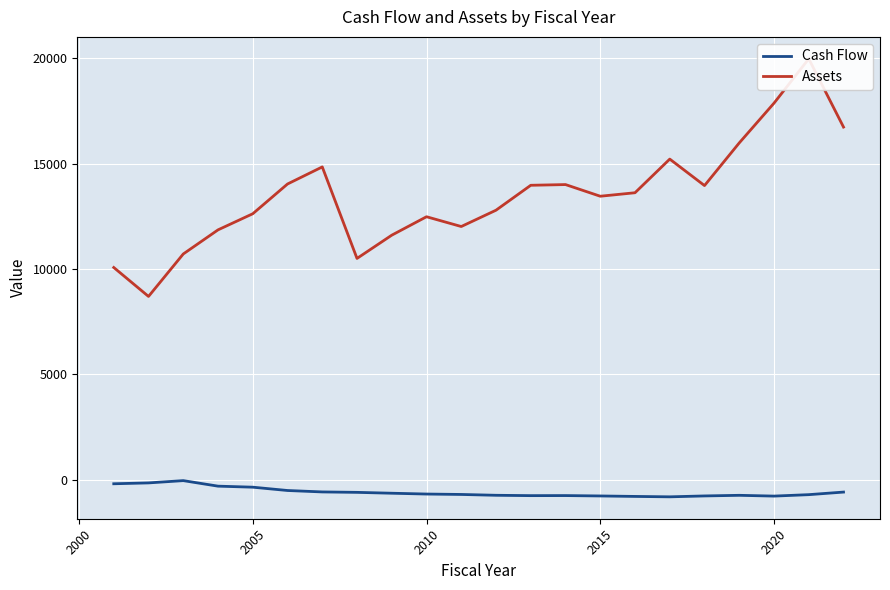

The Cash Flow series shows -775.2 at 2020. True or false?

True